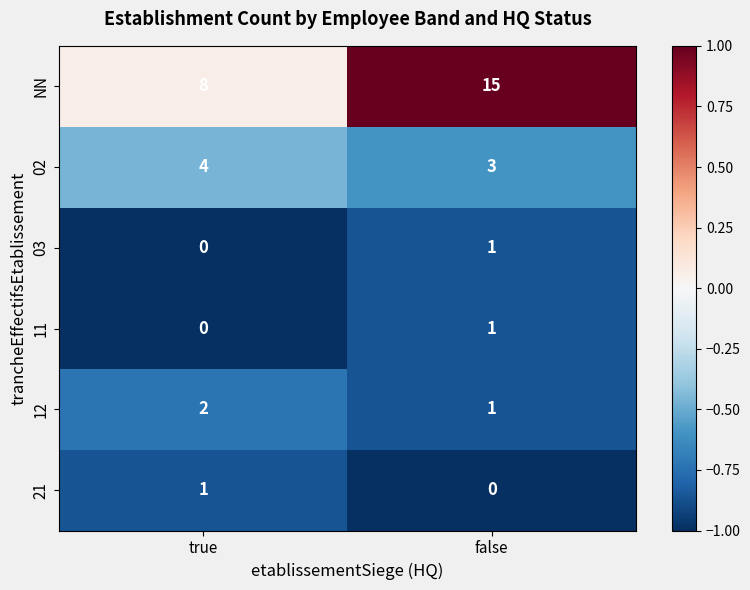

At which label is NN closest to 11?

true